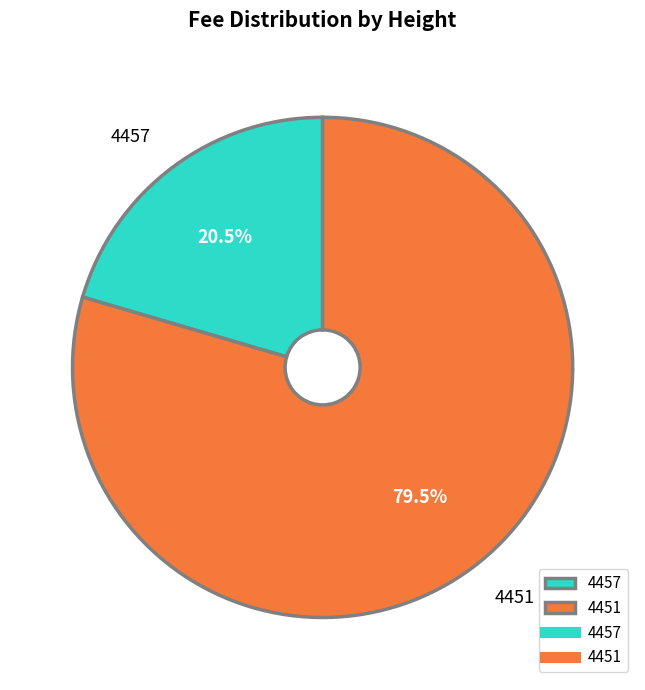

What is the total percentage of 4451 and 4457?

100.0%